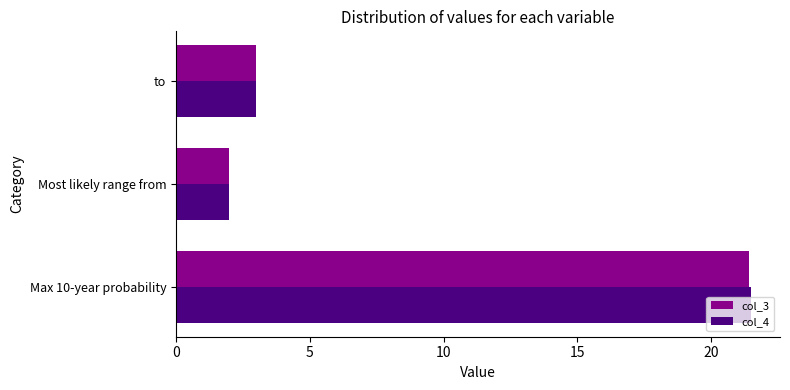

List the labels in order of col_4 value, smallest first.

Most likely range from, to, Max 10-year probability